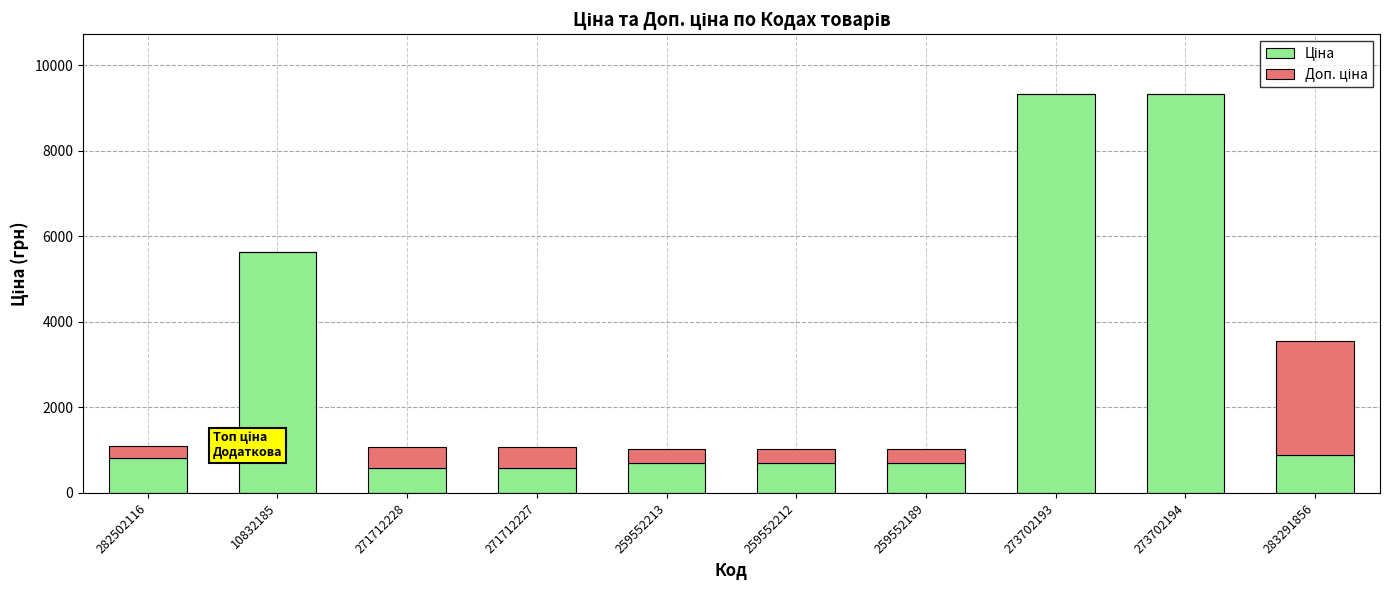

What is the total value across all series at 273702194?

9321.4